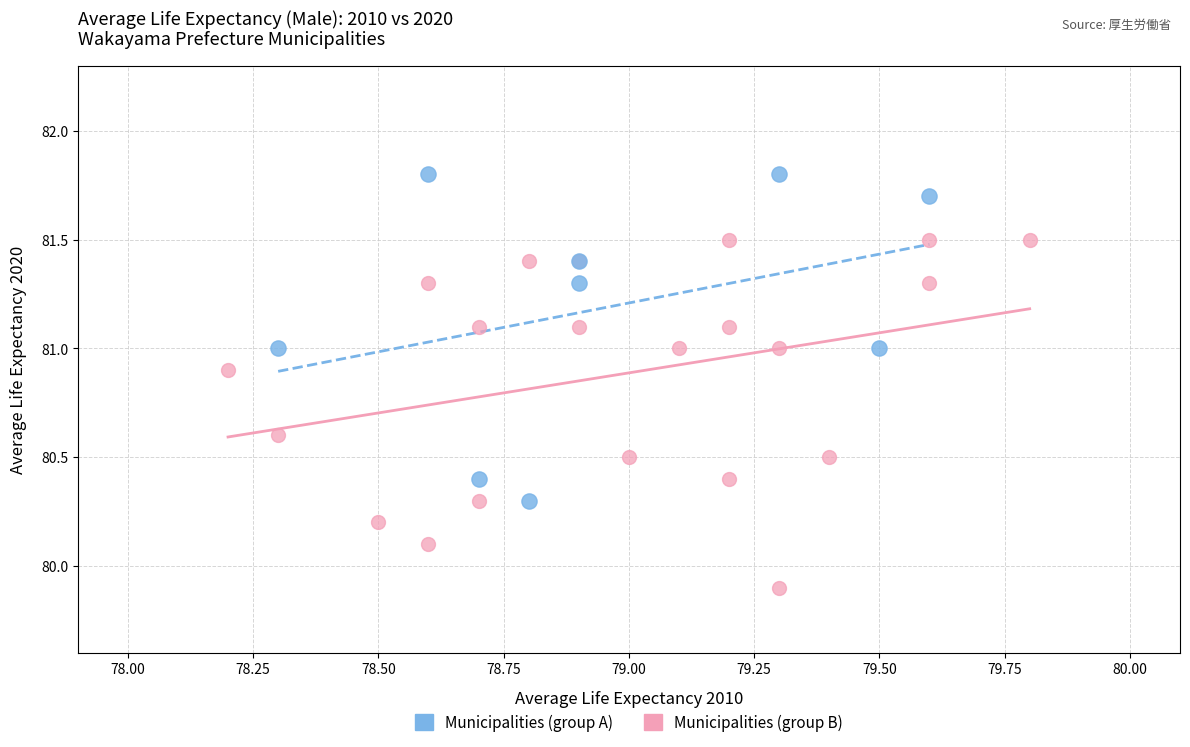

Which series contains the highest Y value?

Municipalities (group A)